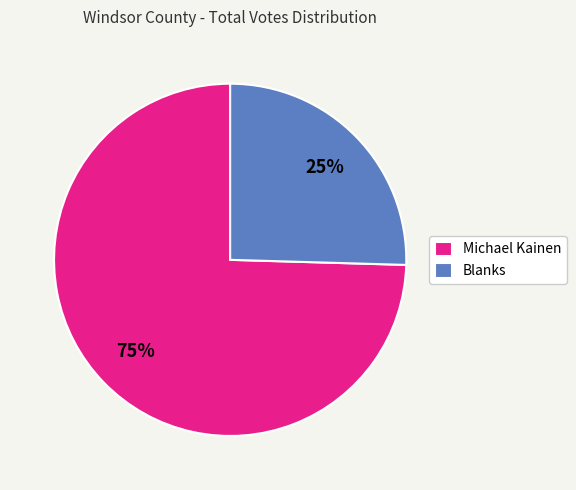

To the nearest percent, what percentage of the pie is Blanks?

25%